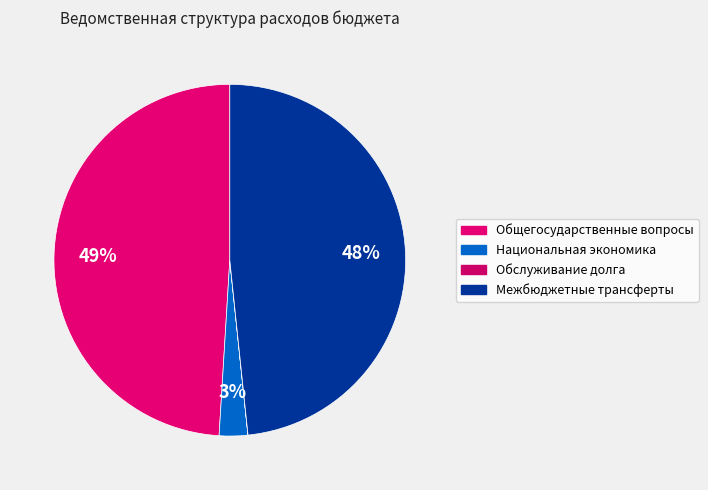

True or false: Национальная экономика accounts for 1% of the total.

False